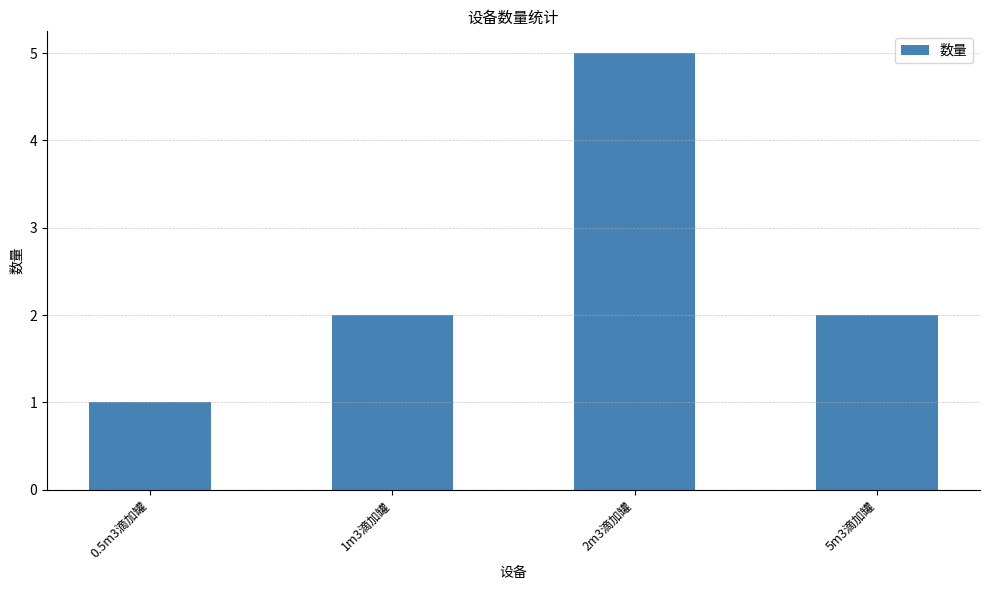

What is the change in value from 0.5m3滴加罐 to 2m3滴加罐?

+4